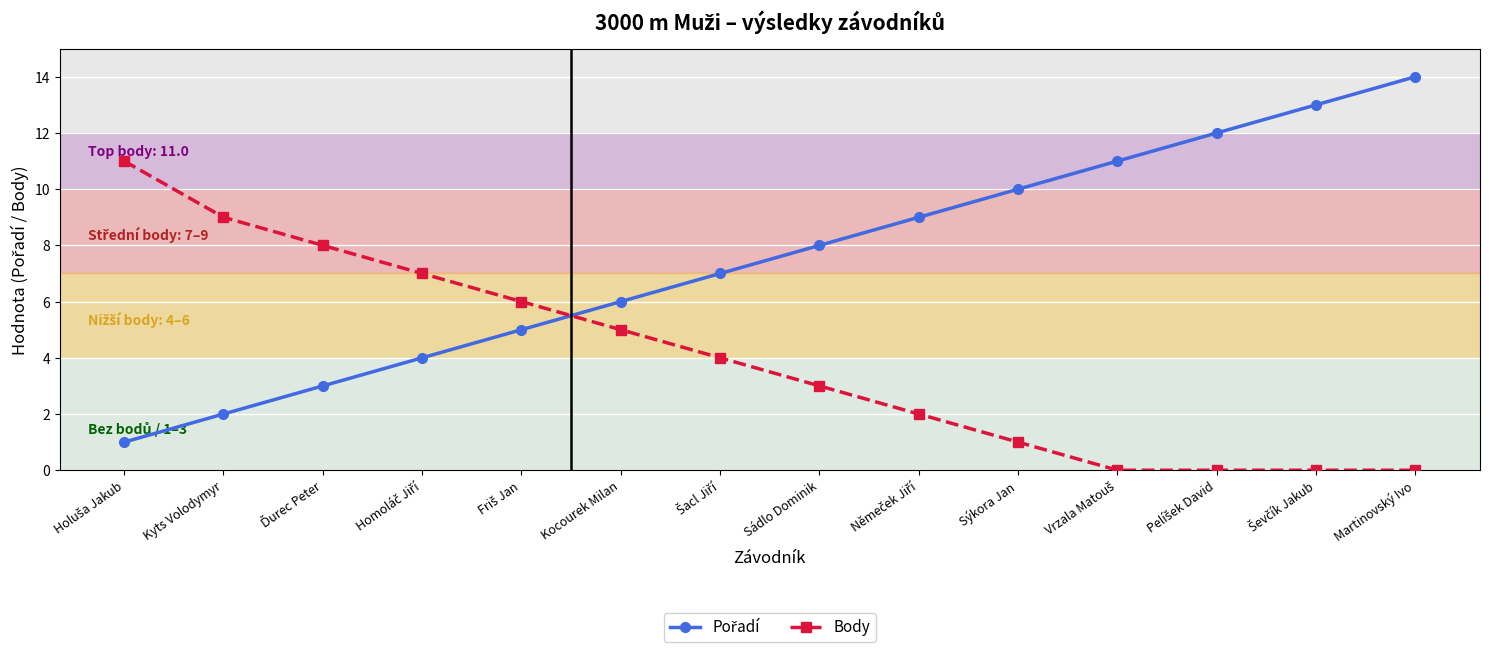

At which category is the sum across all series the highest?

Martinovský Ivo